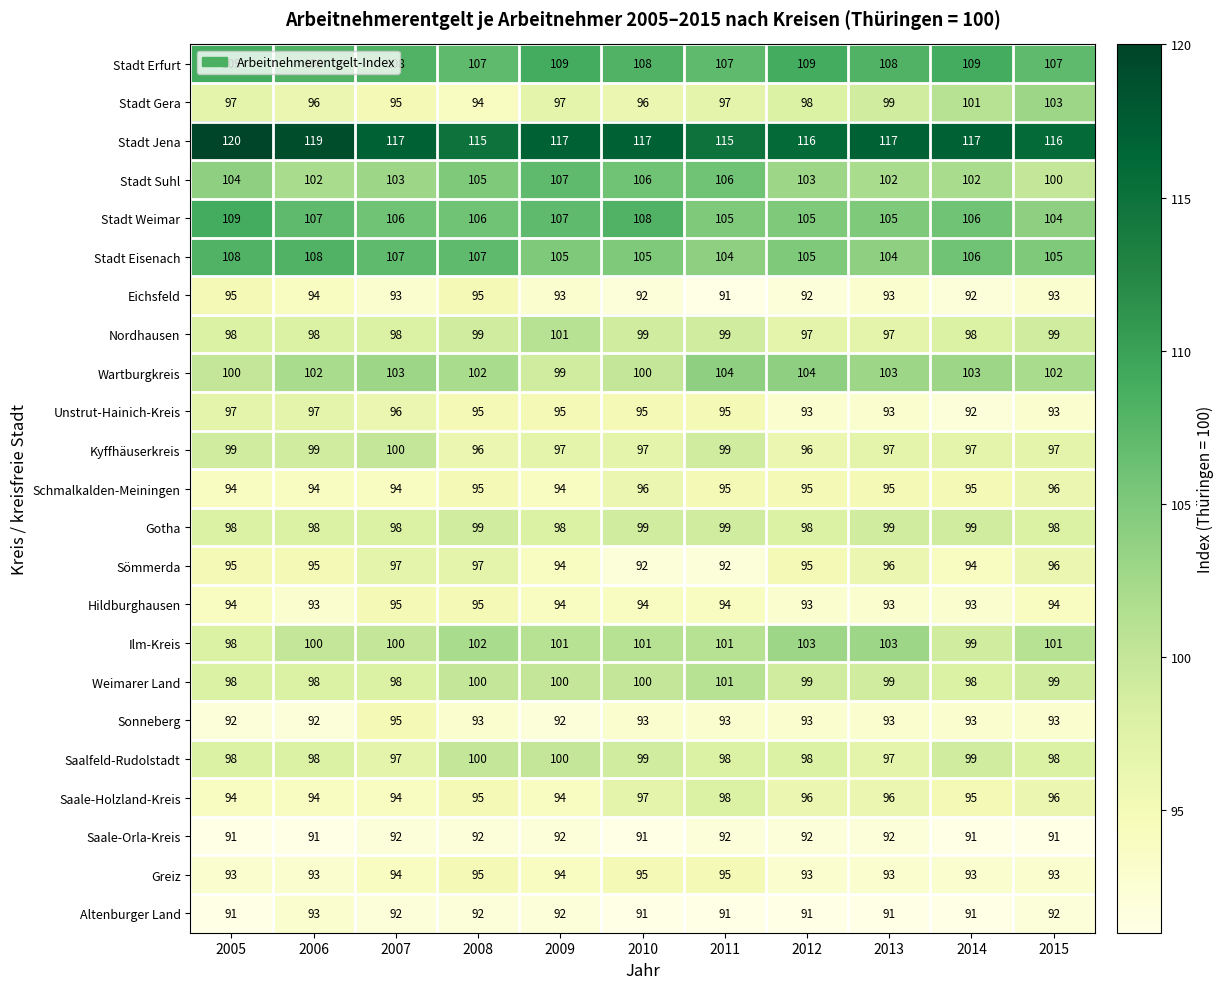

What is the minimum value shown in the chart?

91